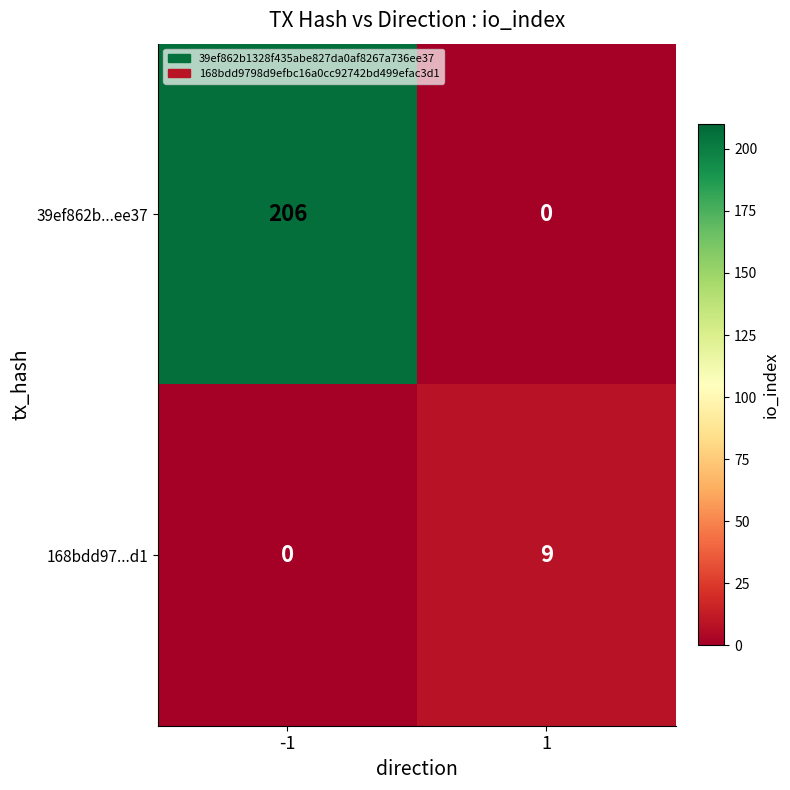

How many series are shown in this chart?

2